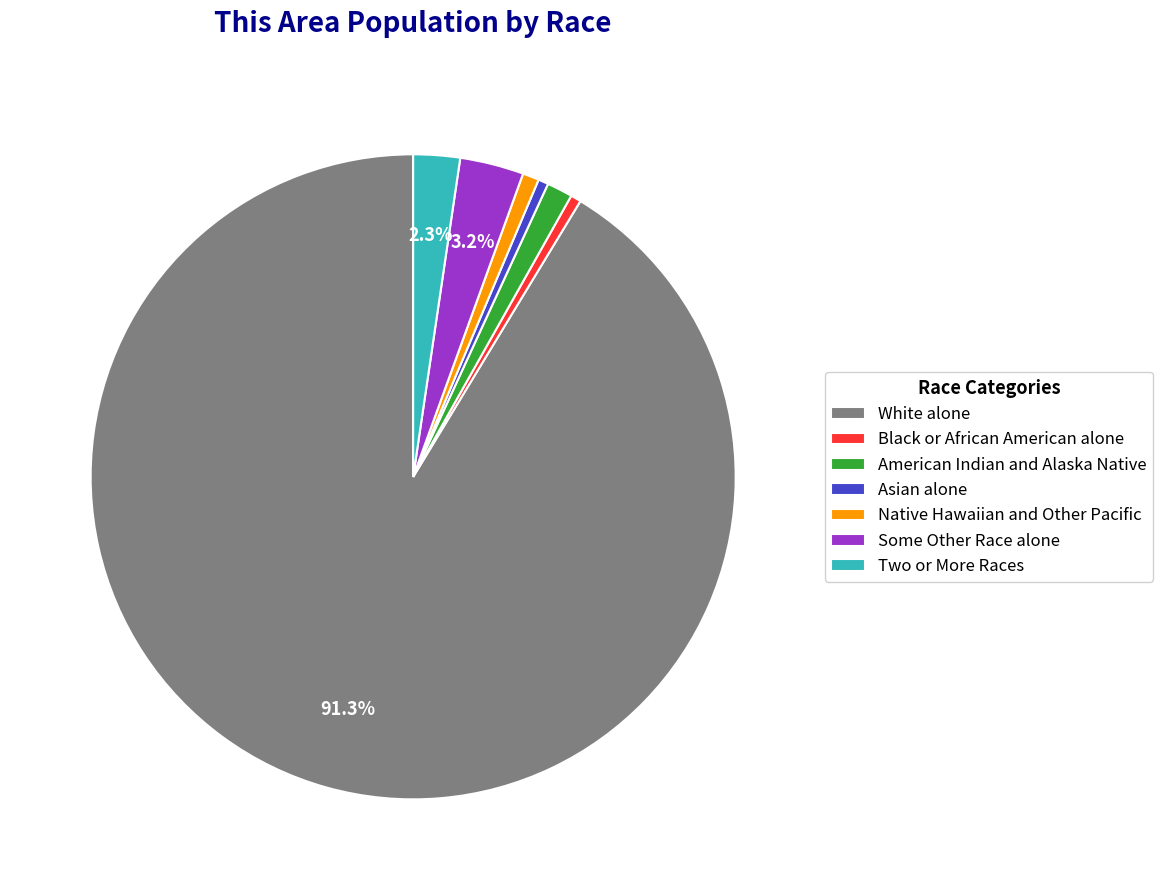

Between Some Other Race alone and American Indian and Alaska Native, which is larger?

Some Other Race alone